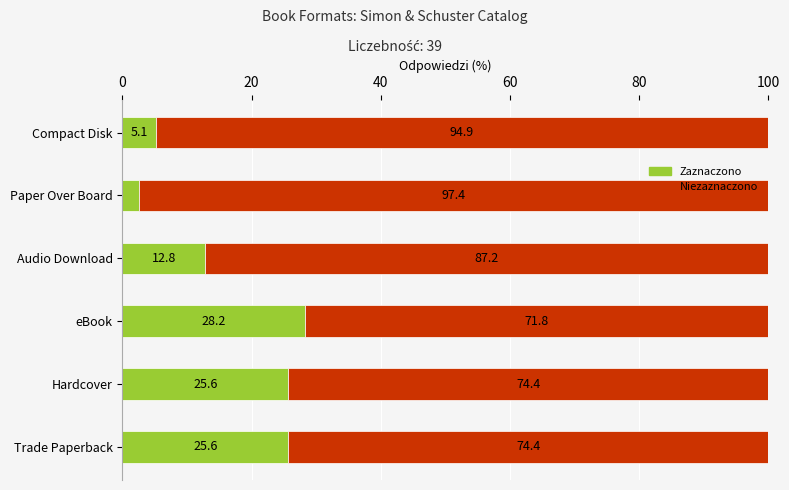

What are all the series names shown in the legend?

Zaznaczono, Niezaznaczono